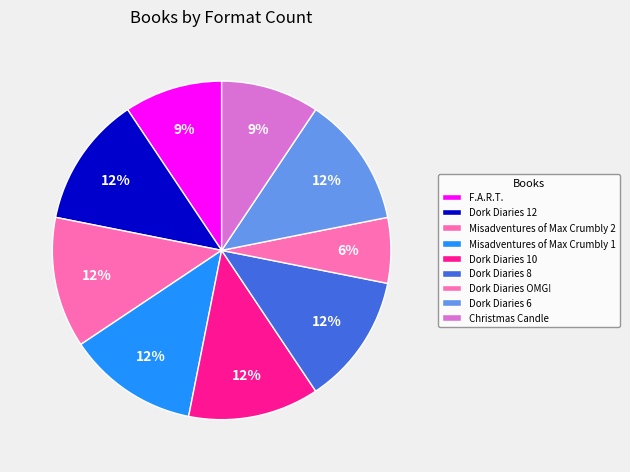

Count the number of slices in the pie.

9